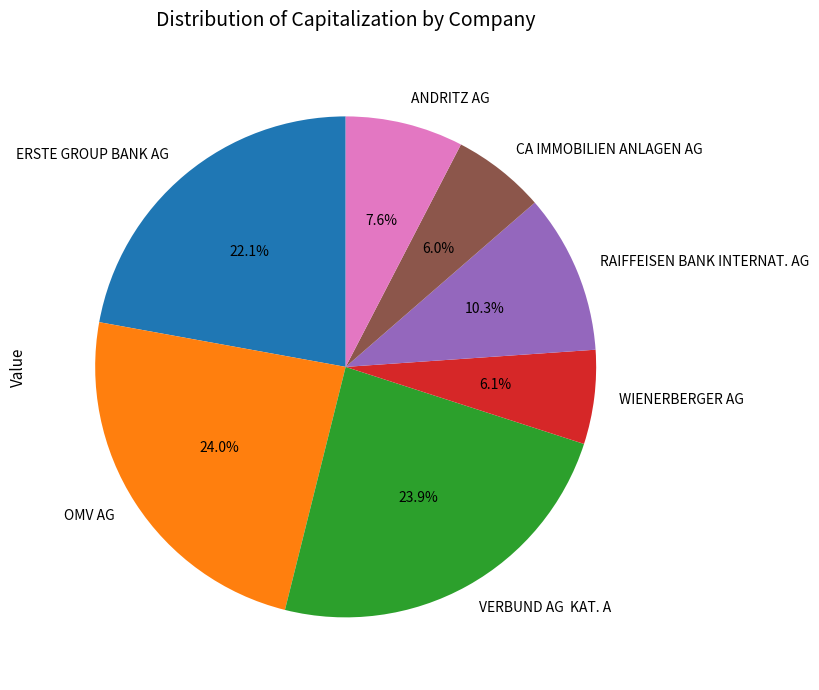

Combined, what portion of the pie is WIENERBERGER AG and CA IMMOBILIEN ANLAGEN AG?

12.1%